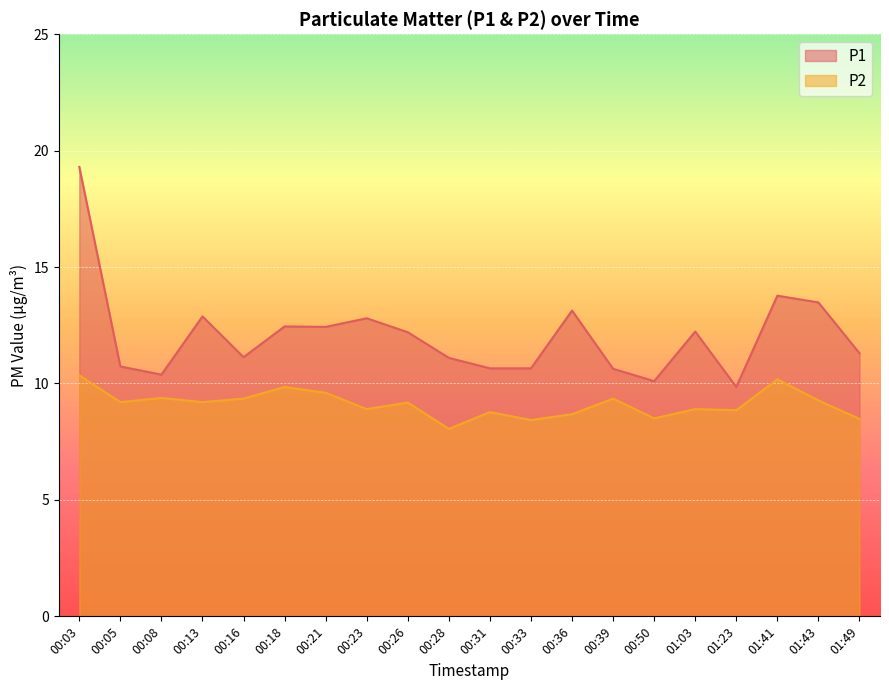

At how many categories does at least one series exceed 19?

1